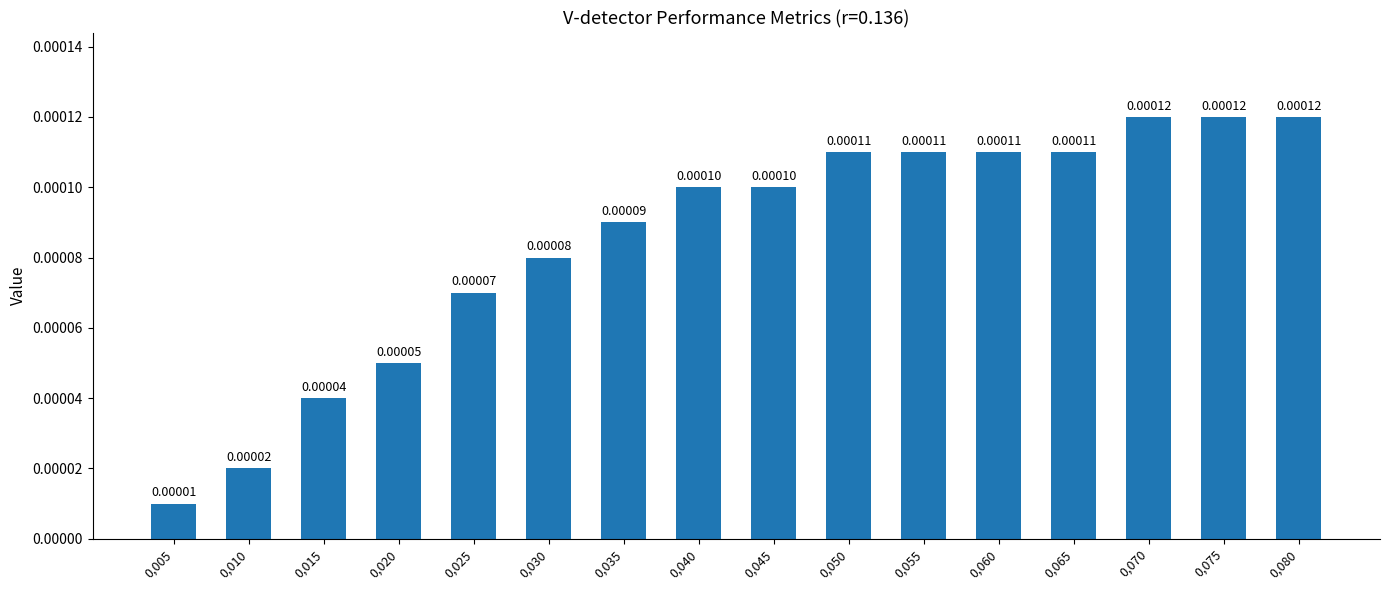

The value at 0,035 is 0.0. True or false?

True